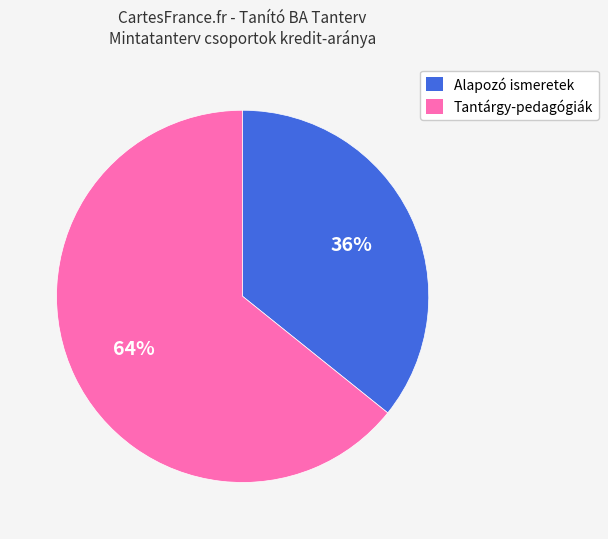

Combined, do Alapozó ismeretek and Tantárgy-pedagógiák account for over 50%?

Yes